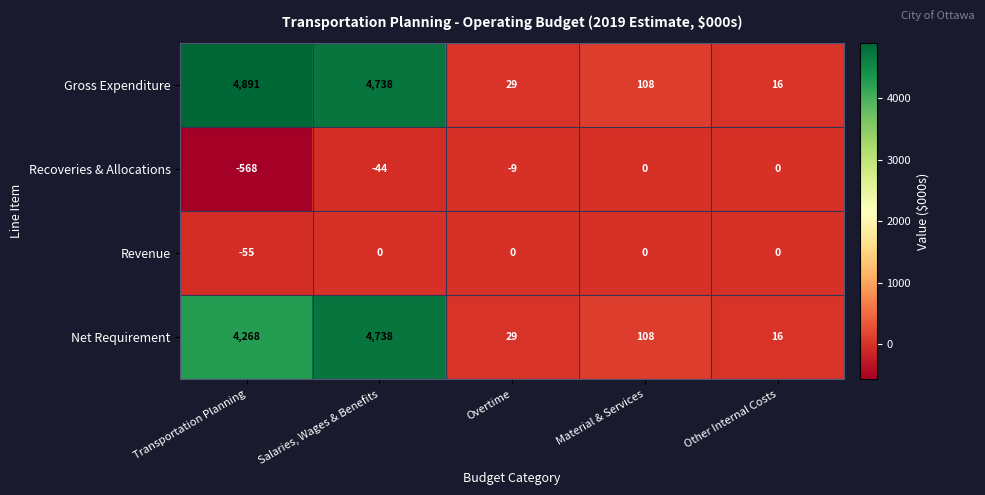

What is the difference between the highest and lowest values at Overtime?

38